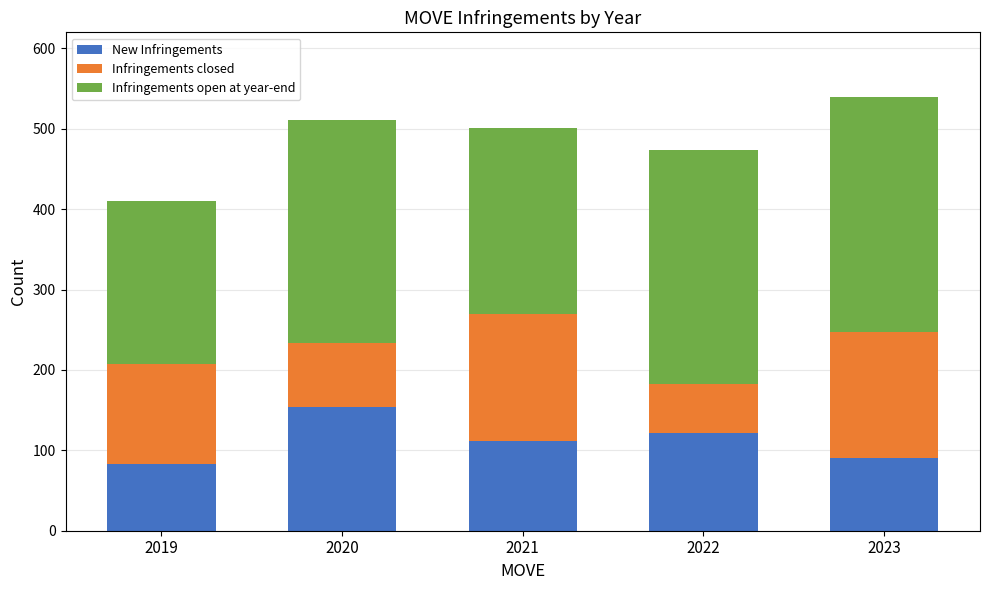

What is the total value across all series at 2022?

473